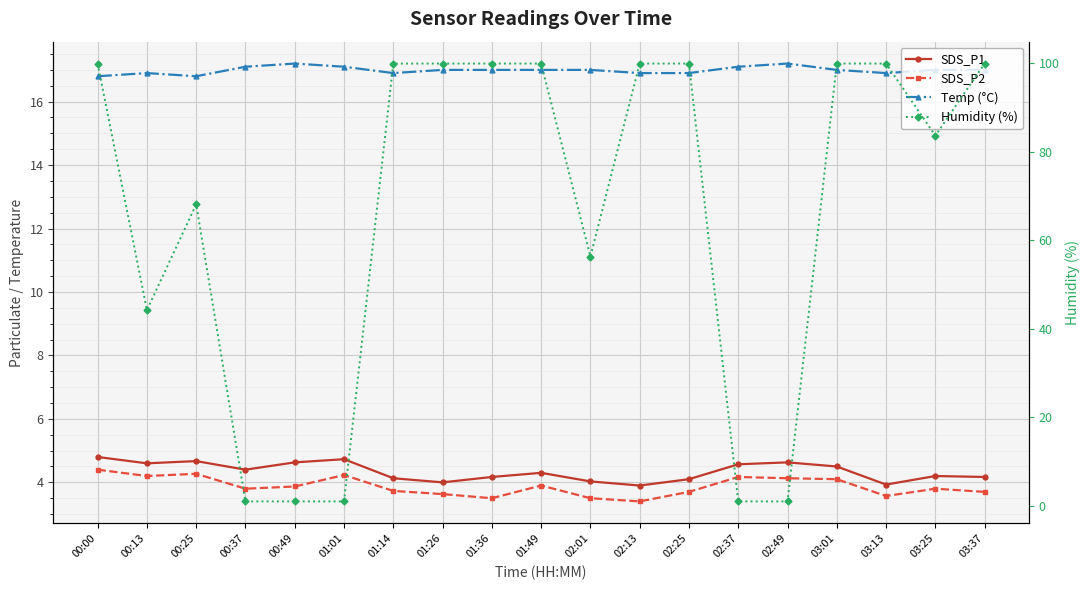

What is the difference between the maximum and minimum values in the Humidity (%) series?

98.9